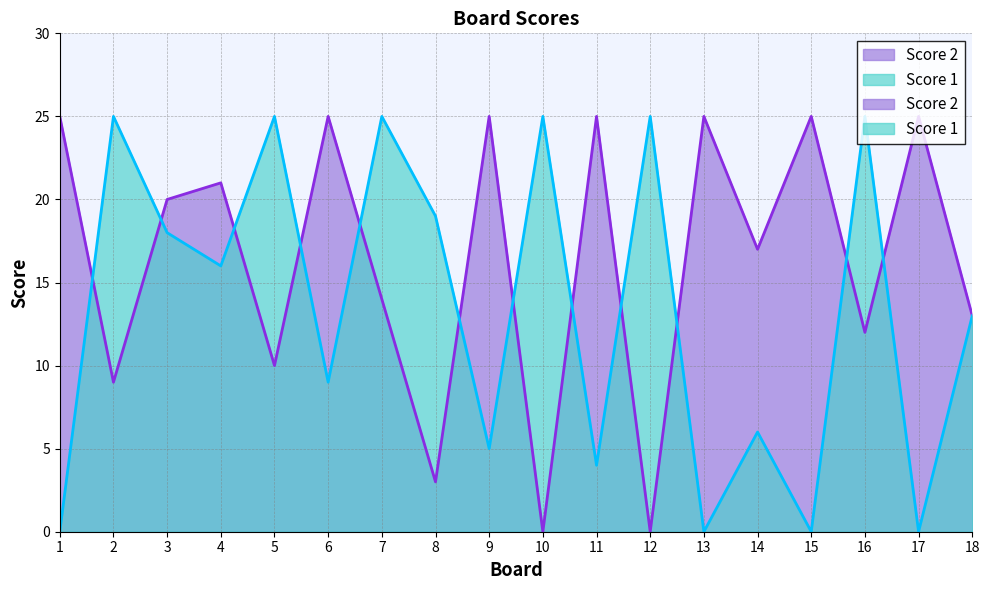

How many lines are shown in the chart?

2